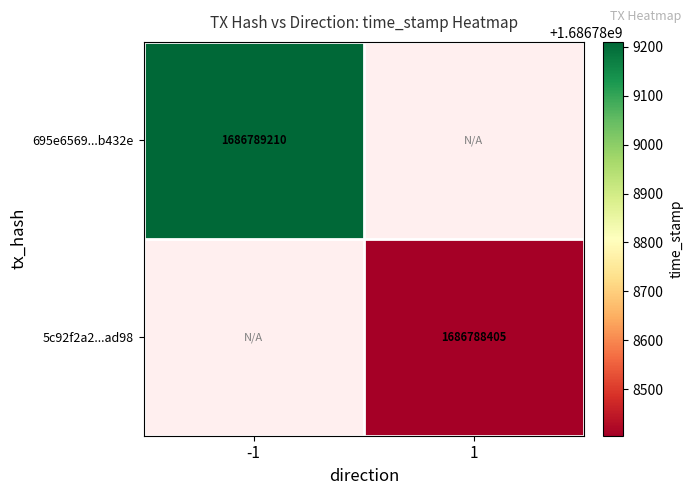

The 5c92f2a23bb56e666d3043821a2449c5ea07ad9 series shows 1 at direction. True or false?

False